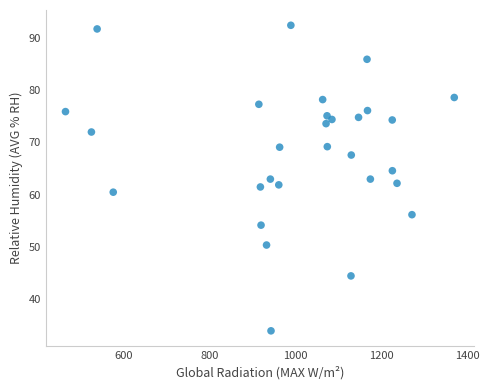

What is the range of X values (max minus min)?

904.6